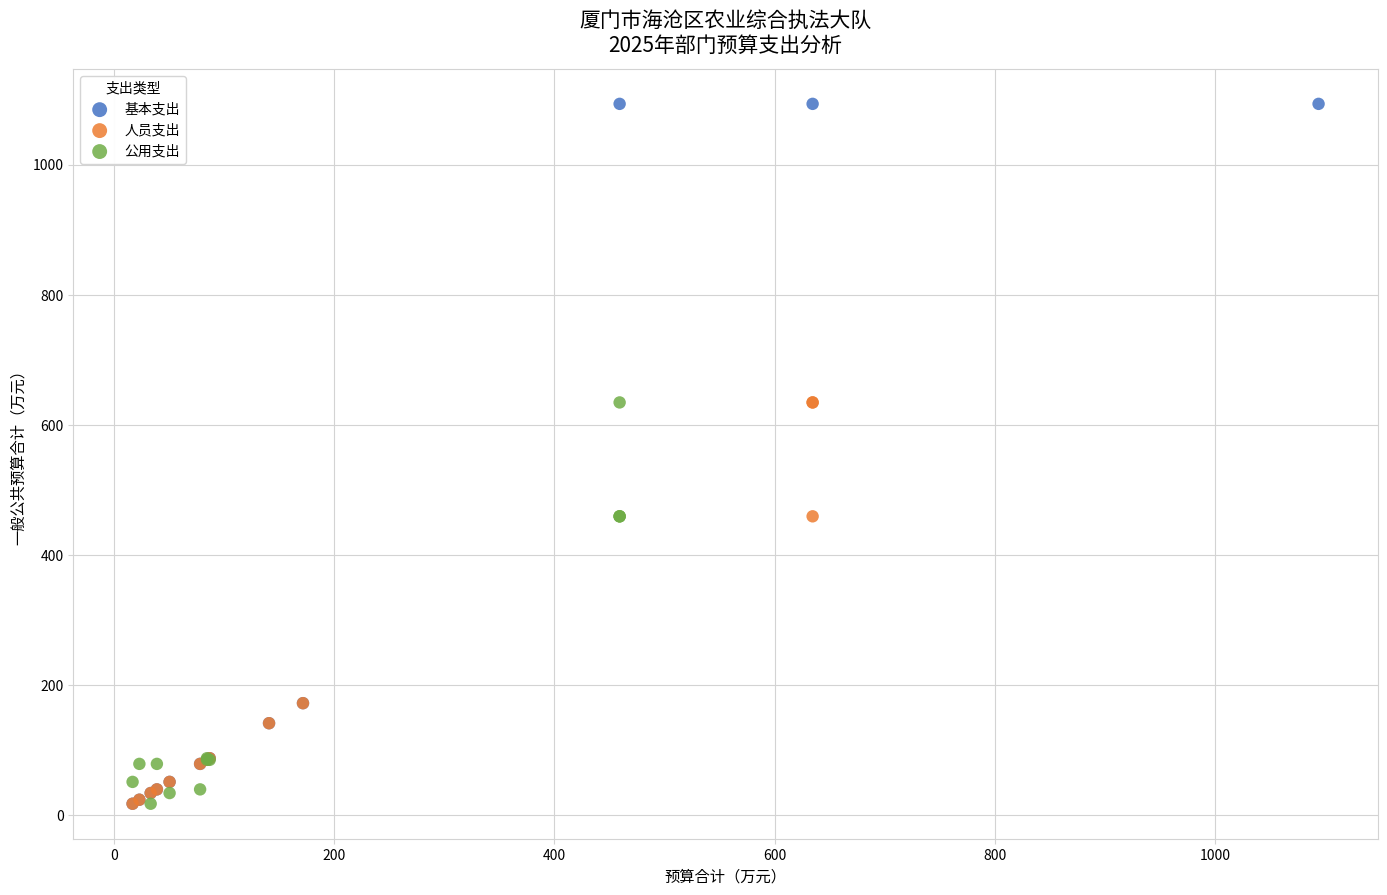

Which series has the widest spread of Y values?

基本支出